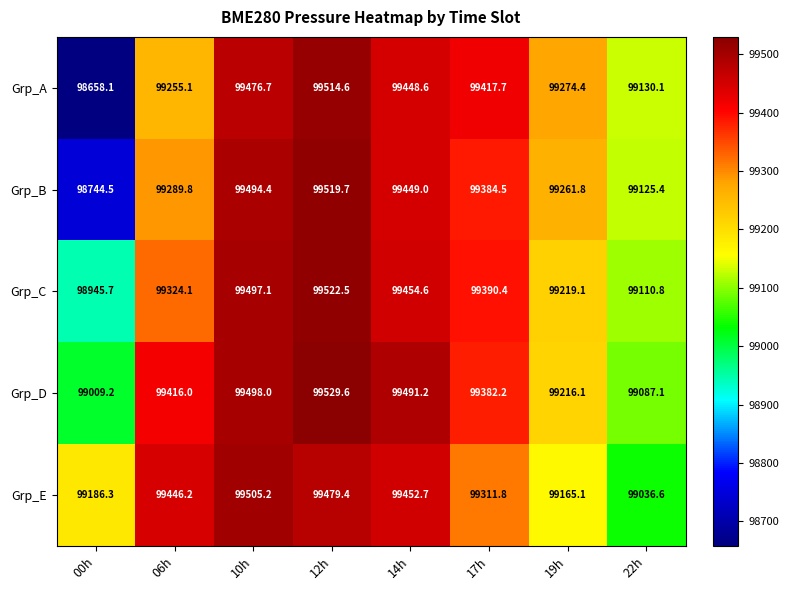

At which category does the chart reach its minimum across all series?

00h